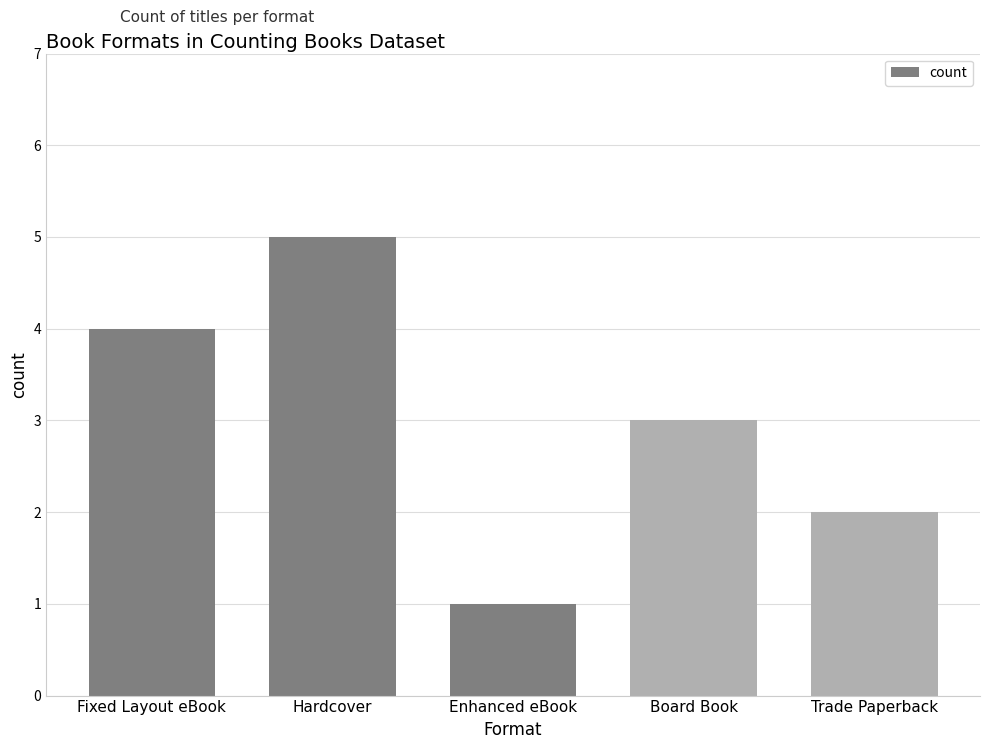

The chart shows a value of 2 at Trade Paperback. True or false?

True